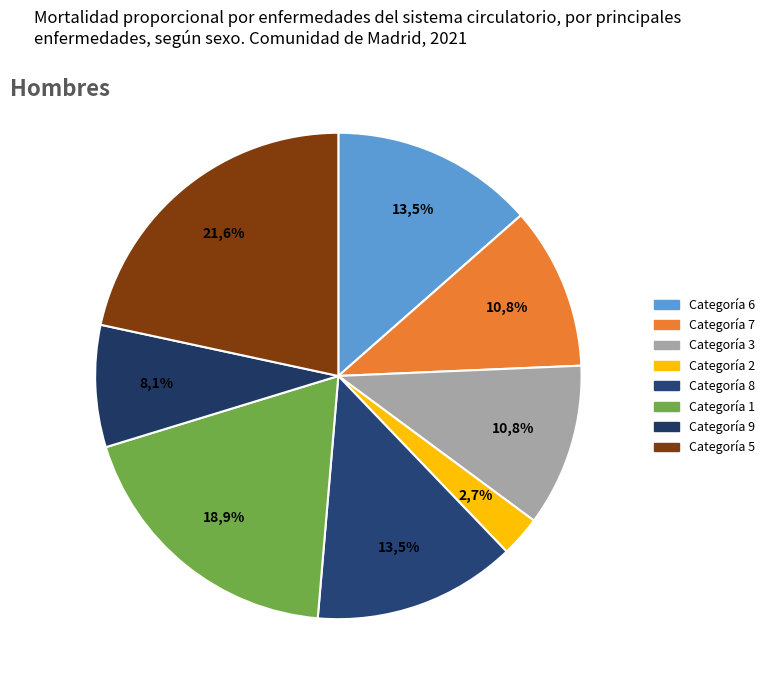

True or false: 7 accounts for 1% of the total.

False